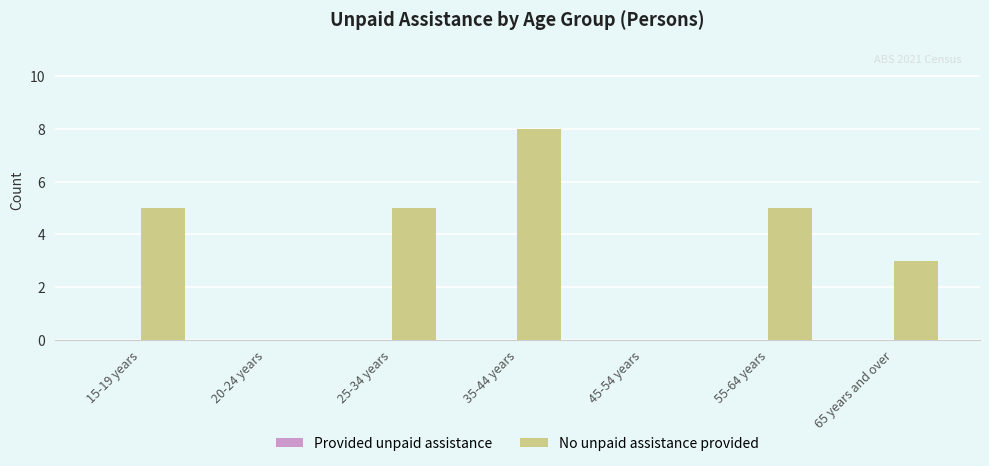

What is the sum of all values?

26